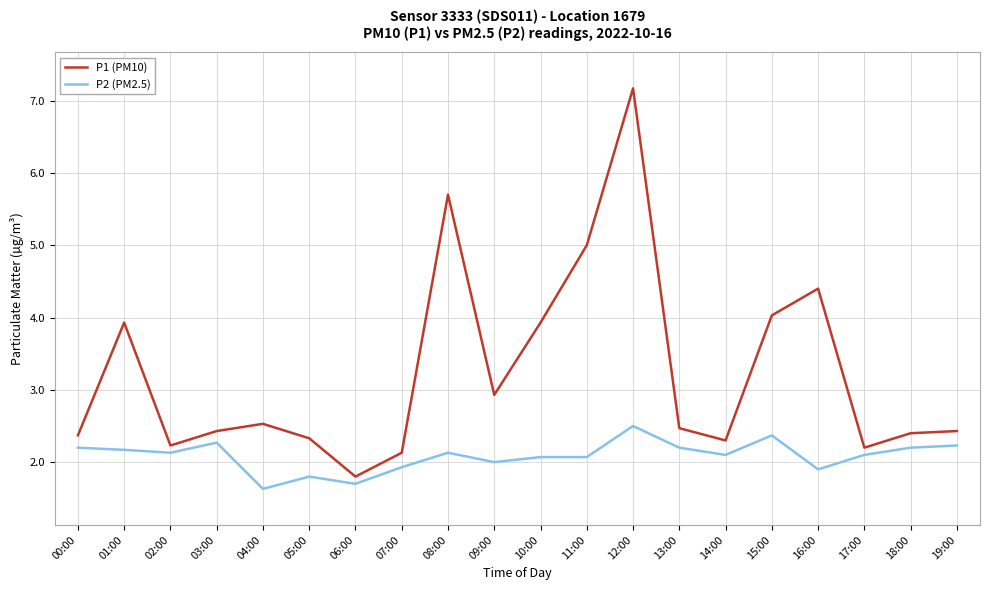

What is the approximate value of P1 (PM10) at 03:00?

2.4